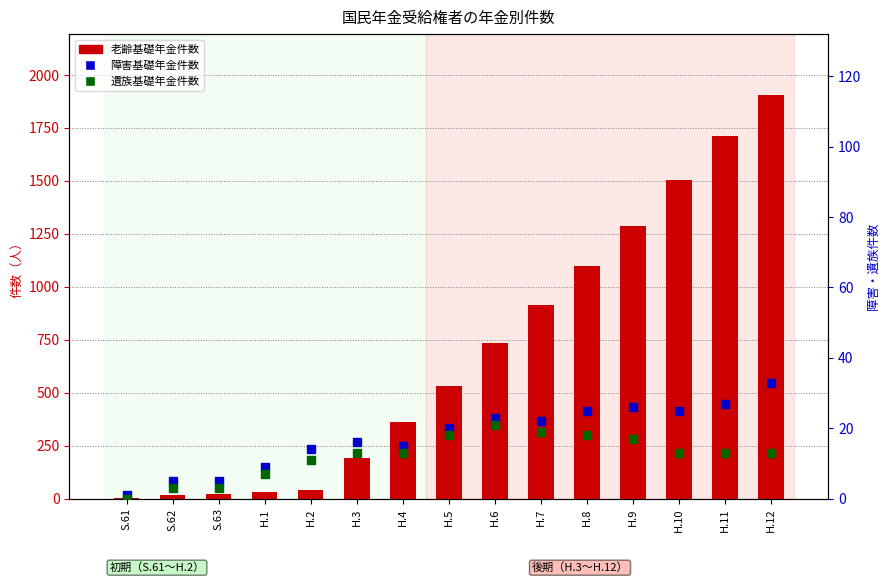

Is it true that 遺族基礎年金件数 equals 33 at H.6?

False